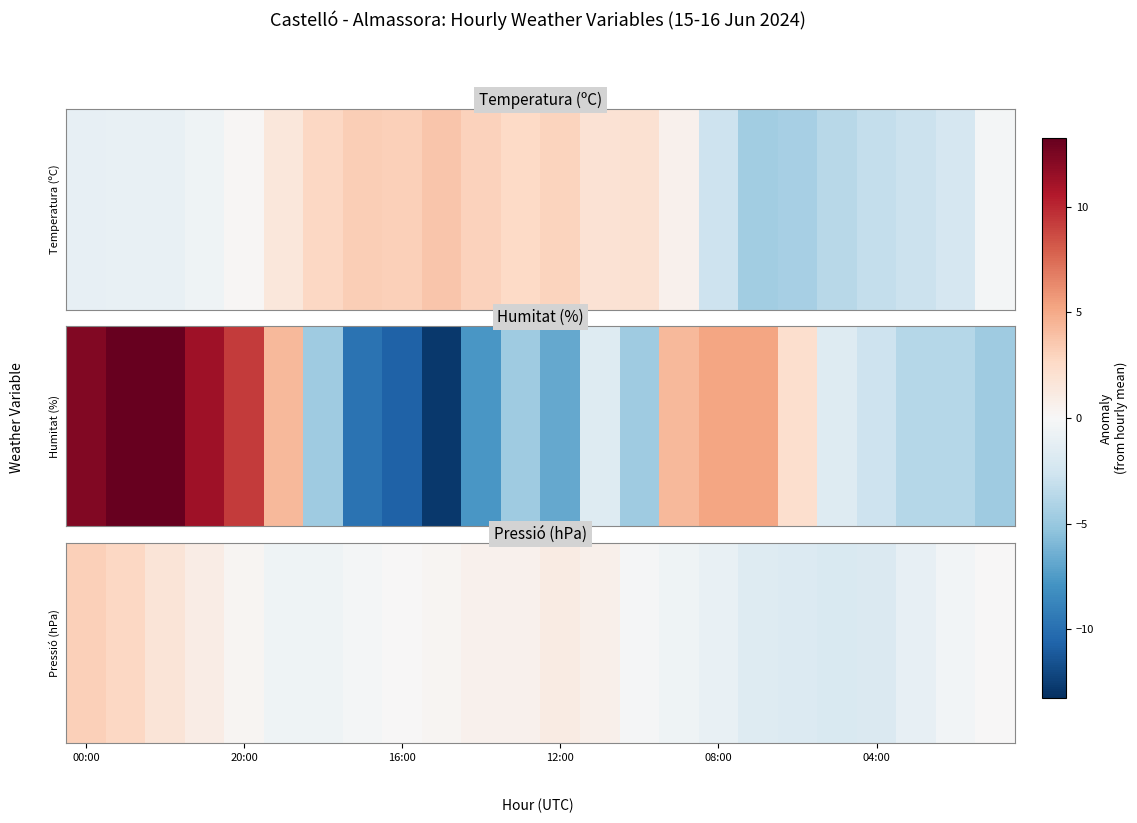

Is it true that the value at 04:00 is -0.3?

False